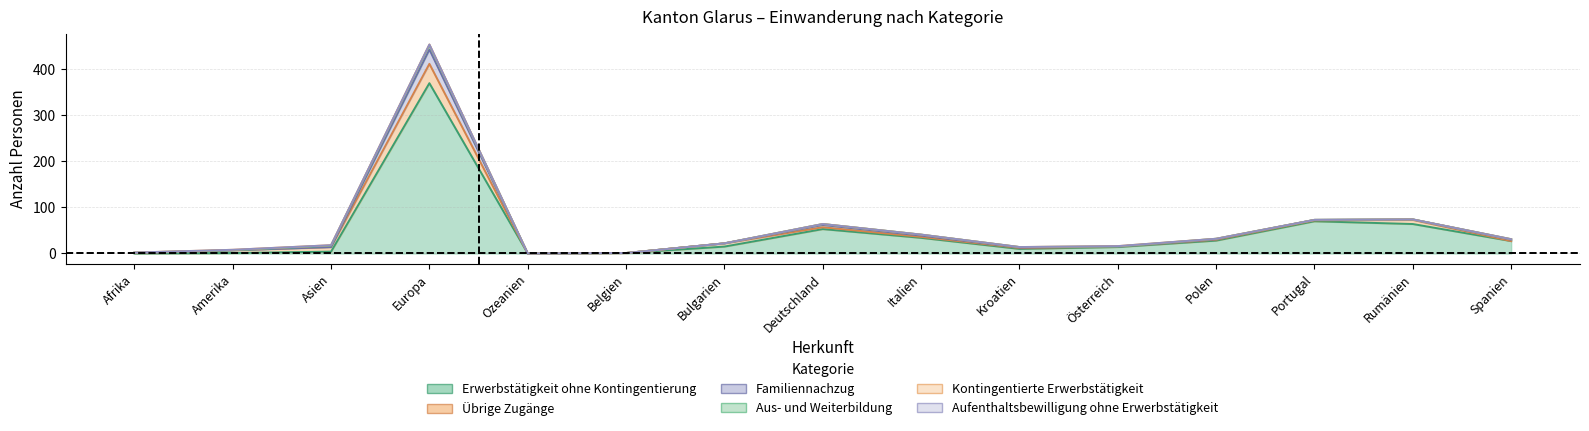

How many data points in Erwerbstätigkeit ohne Kontingentierung are above 15?

7